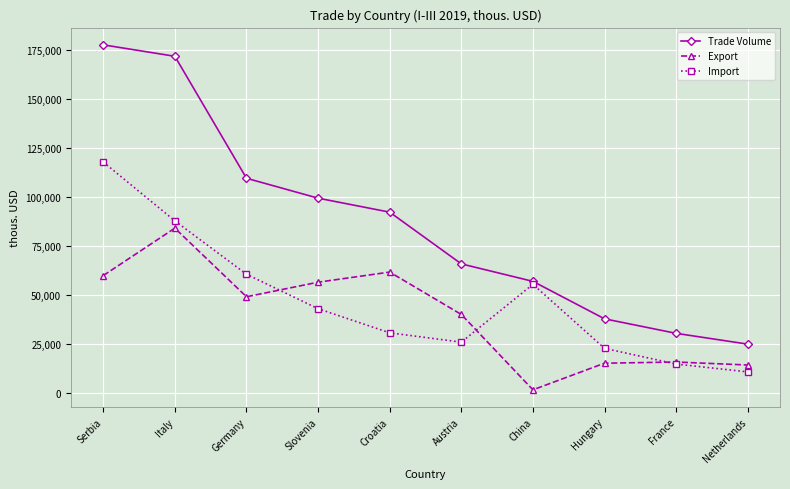

What is the spread (max minus min) of values at Slovenia?

56379